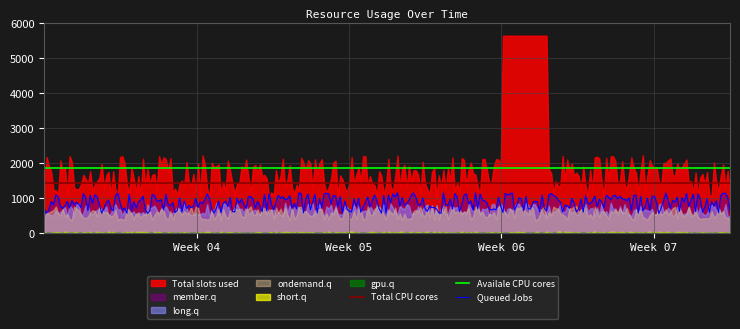

What is the sum of the high values at 8 and 2?

1158.2